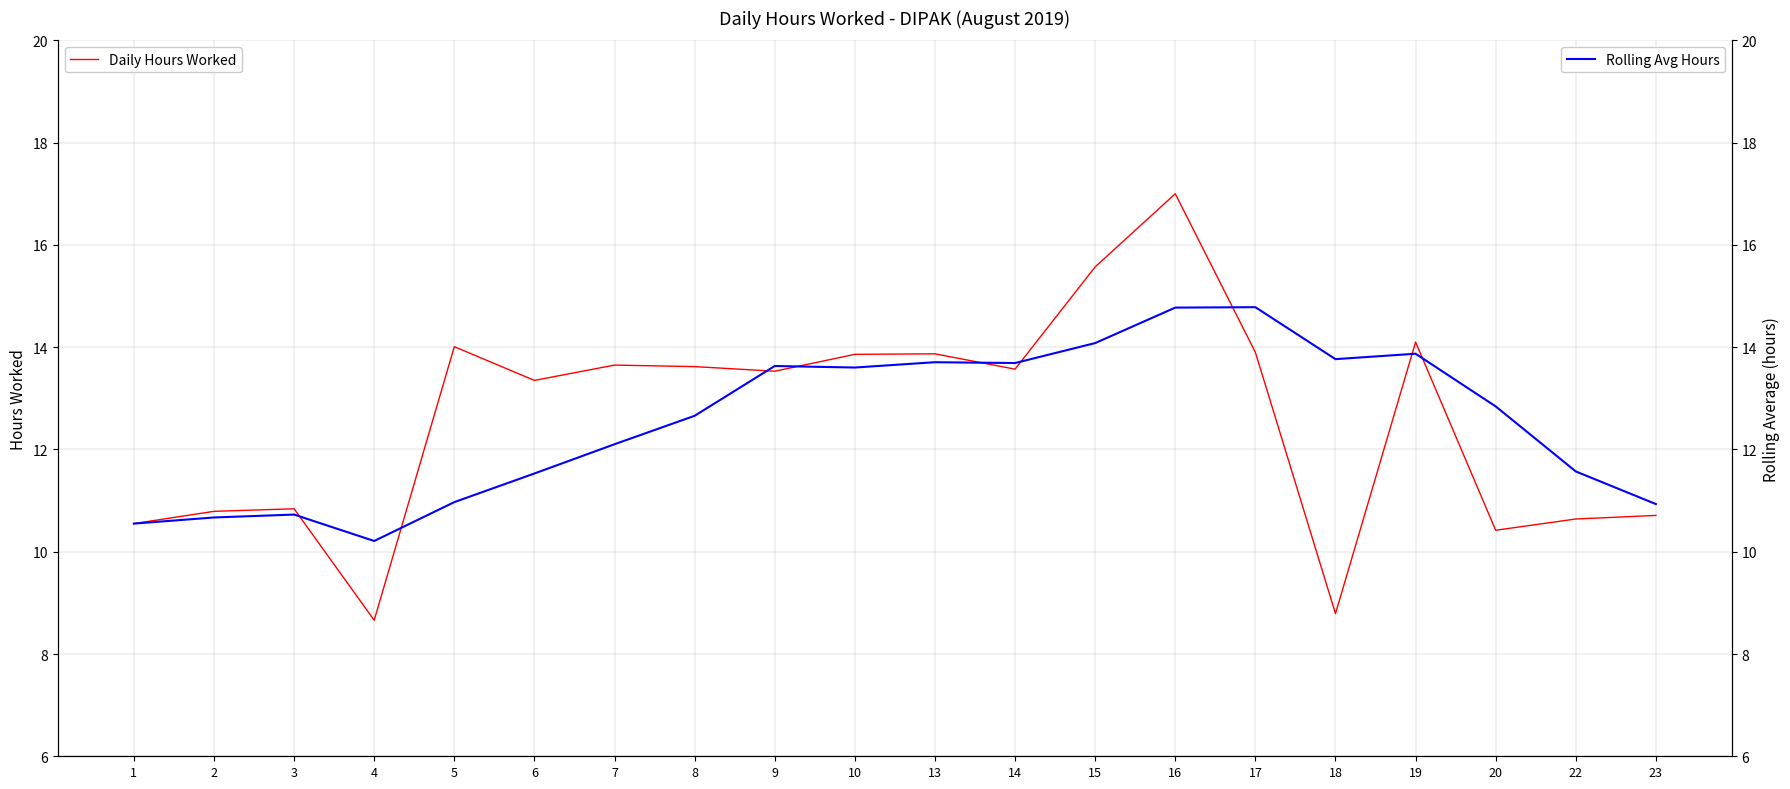

Count the number of data series in this chart.

2